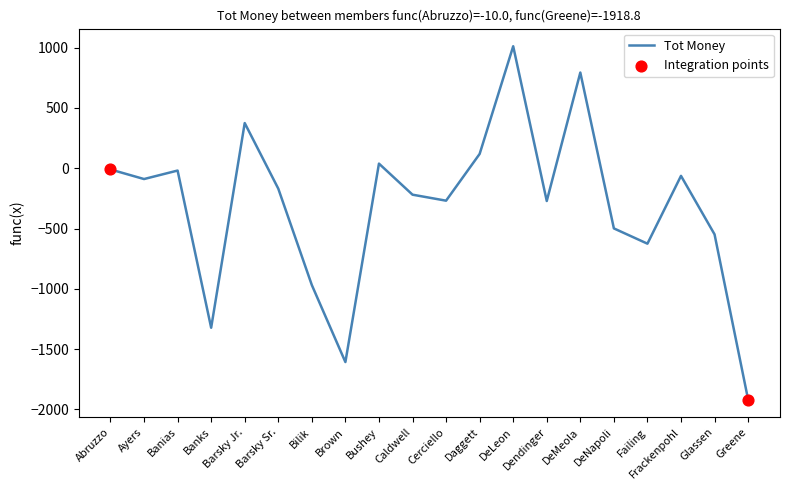

What is the change in value from Dendinger to Frackenpohl?

+208.5